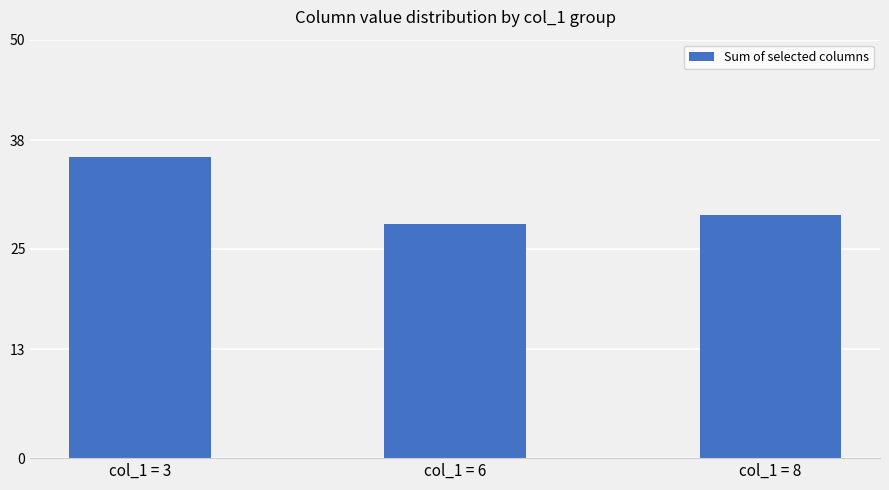

Which label corresponds to the smallest value in the chart?

col_1 = 6